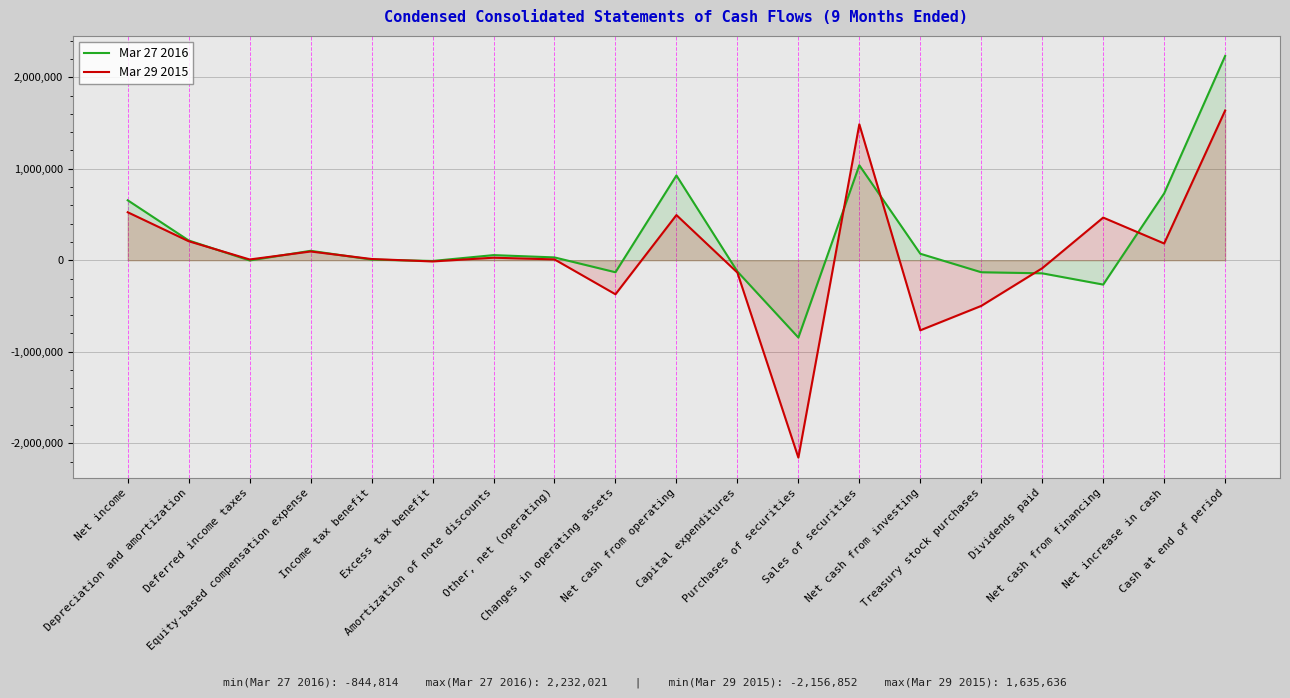

What value does the Mar 27 2016 series have at Excess tax benefit, to the nearest 50?

-8000